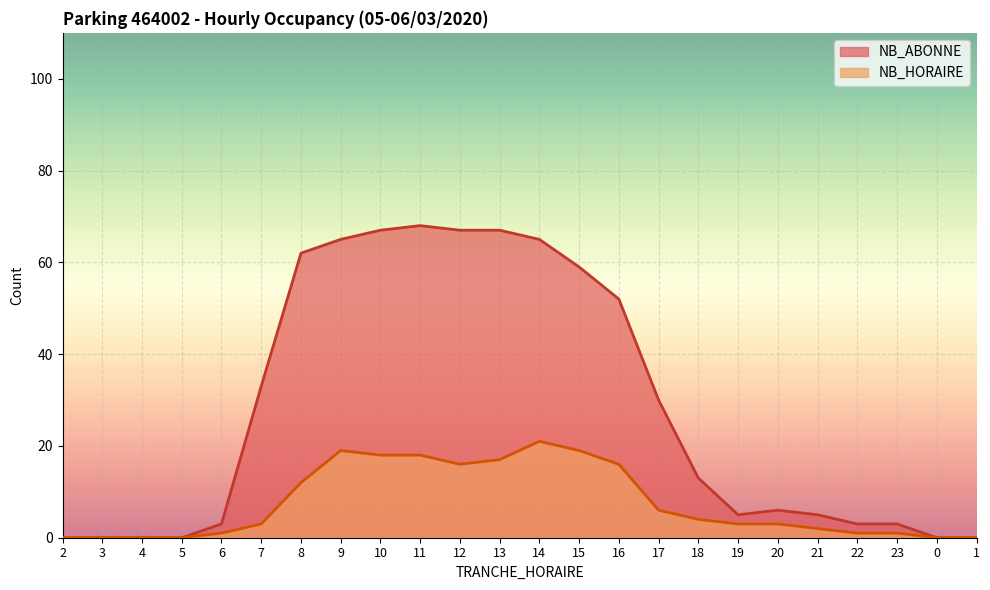

Reading left to right, what are all the values shown in this chart?

NB_ABONNE: 0	0	0	0	3	33	62	65	67	68	67	67	65	59	52	30	13	5	6	5	3	3	0	0
NB_HORAIRE: 0	0	0	0	1	3	12	19	18	18	16	17	21	19	16	6	4	3	3	2	1	1	0	0